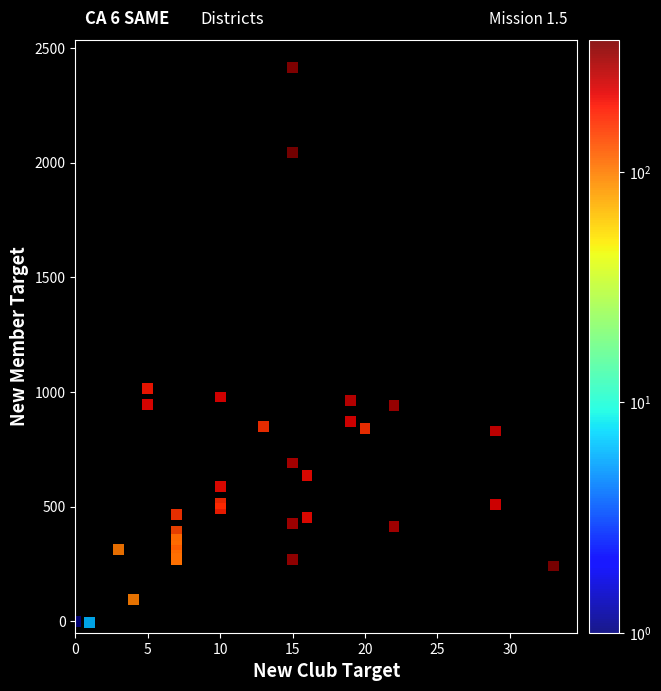

What Y value in the scatter plot is closest to 1204?

1016